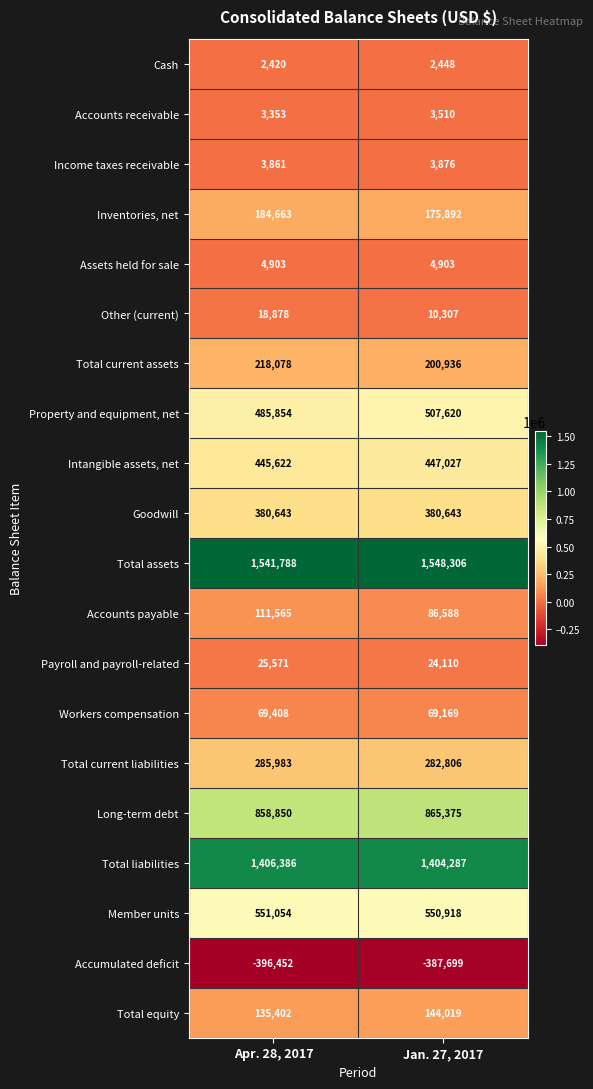

What is the greatest value displayed?

1548306